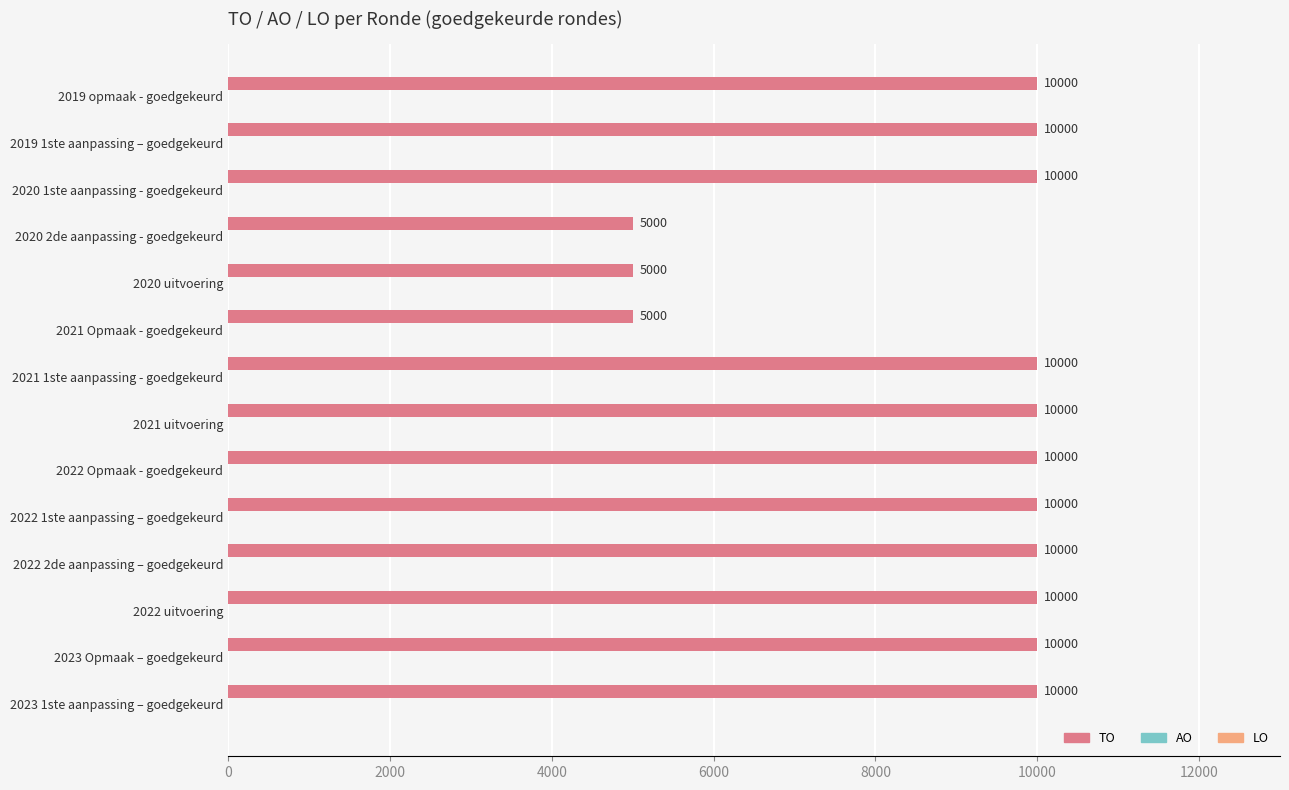

What is the average value?

8929